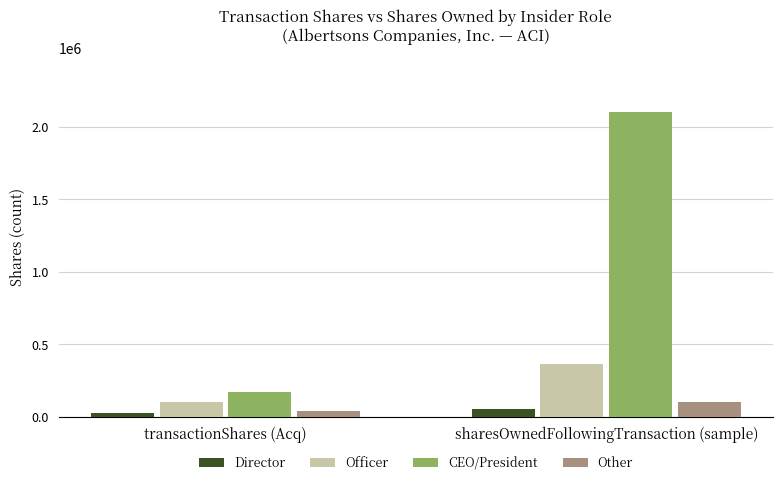

The value of Officer at transactionShares (Acq) is 175217. True or false?

False